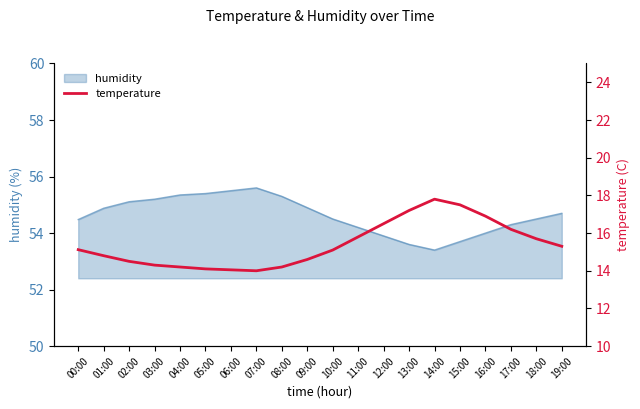

Reading left to right, what are all the values shown in this chart?

00:00=15.1	01:00=14.8	02:00=14.5	03:00=14.3	04:00=14.2	05:00=14.1	06:00=14.1	07:00=14.0	08:00=14.2	09:00=14.6	10:00=15.1	11:00=15.8	12:00=16.5	13:00=17.2	14:00=17.8	15:00=17.5	16:00=16.9	17:00=16.2	18:00=15.7	19:00=15.3